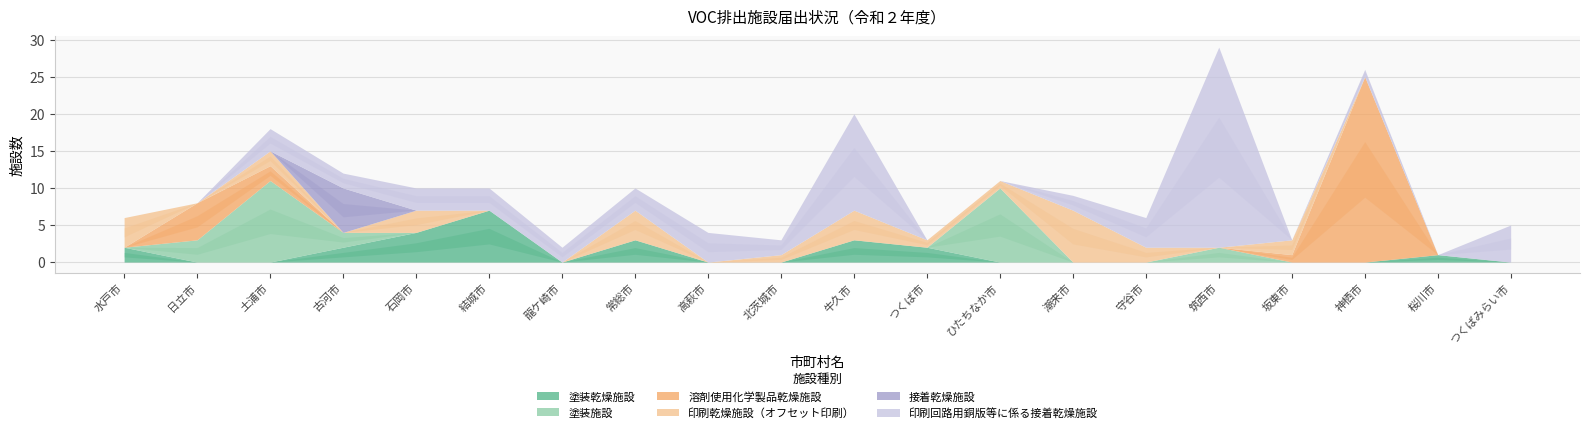

What position from the left is 龍ケ崎市?

7